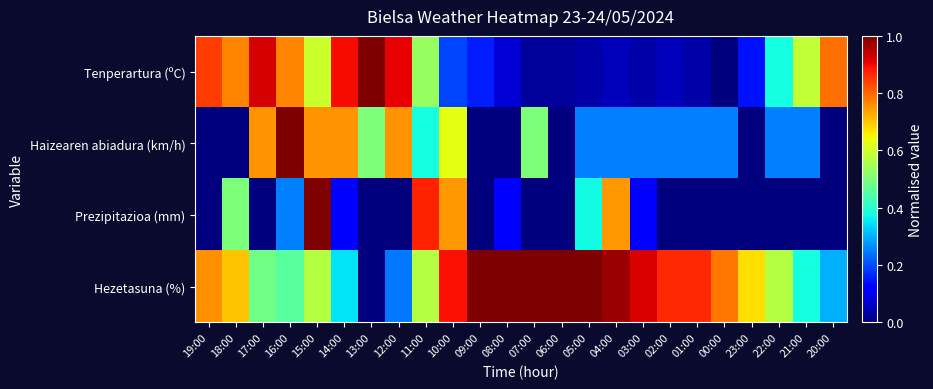

Rank the series by their average value, from highest to lowest.

Hezetasuna (%), Tenperartura (ºC), Haizearen abiadura (km/h), Prezipitazioa (mm)